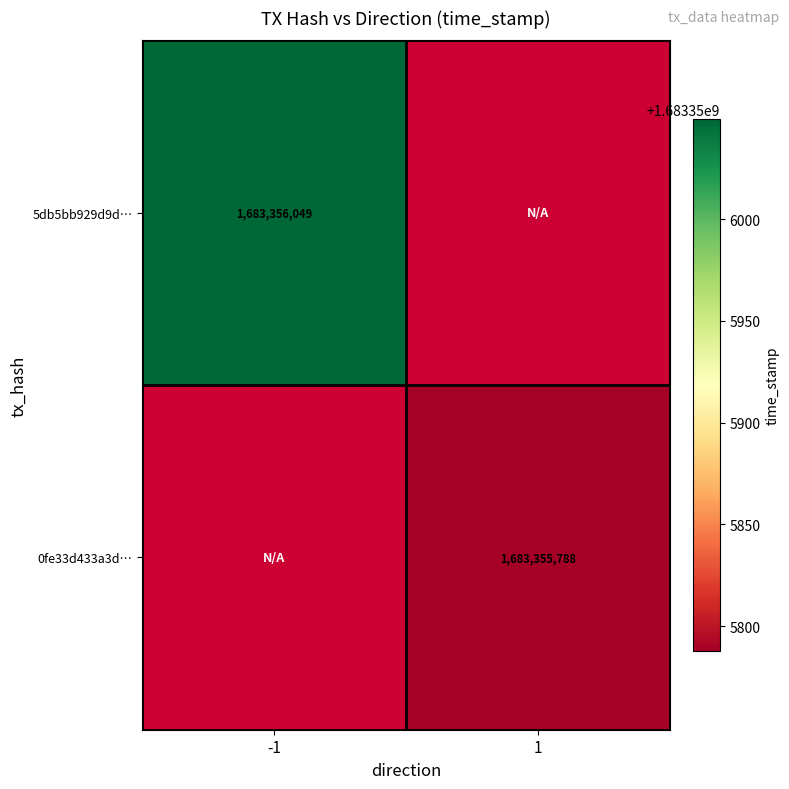

Is the value of 0fe33d433a3d… at 1 greater than the value of 5db5bb929d9d… at -1?

No